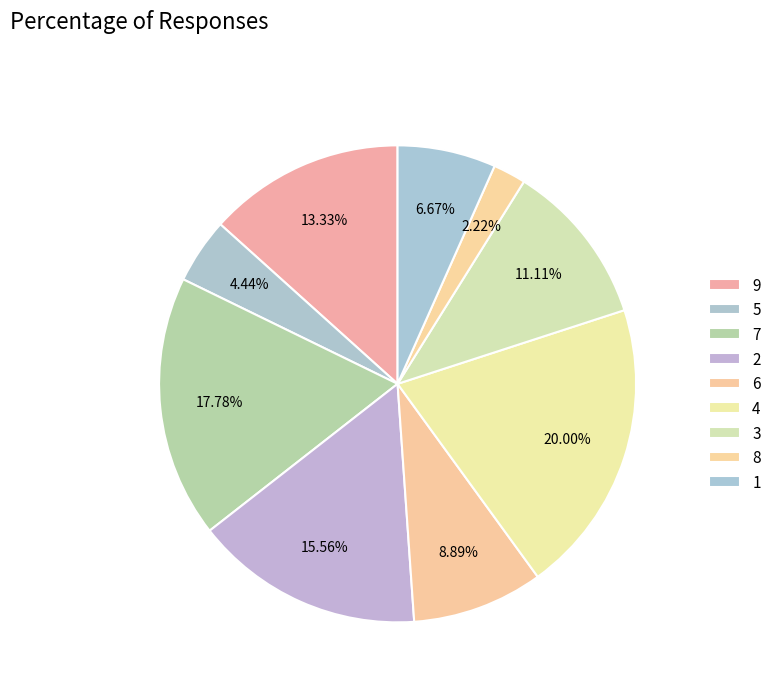

How many slices are in this pie chart?

9